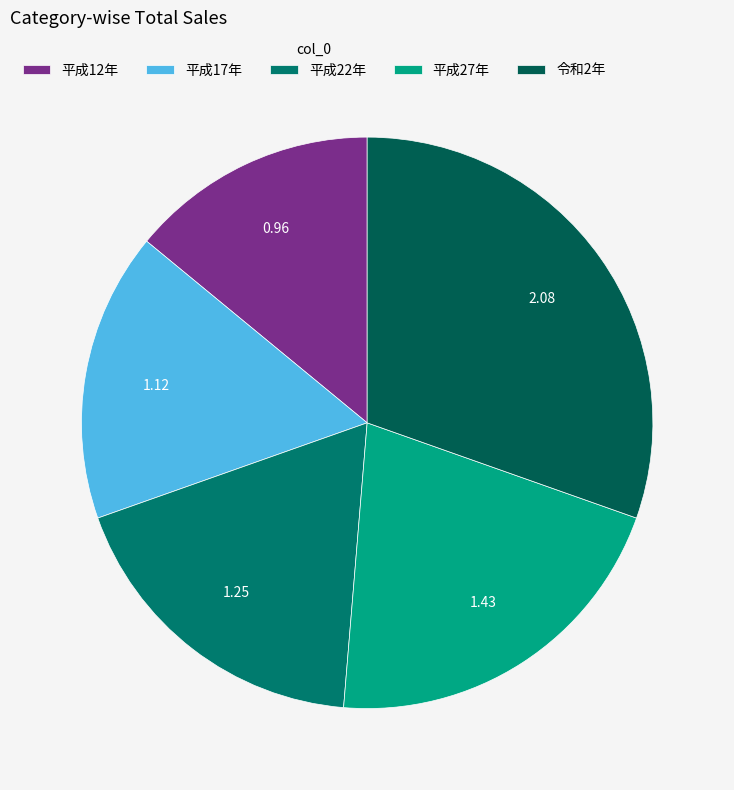

To the nearest percent, what is the difference between the 平成17年 and 令和2年 slice percentages?

14%